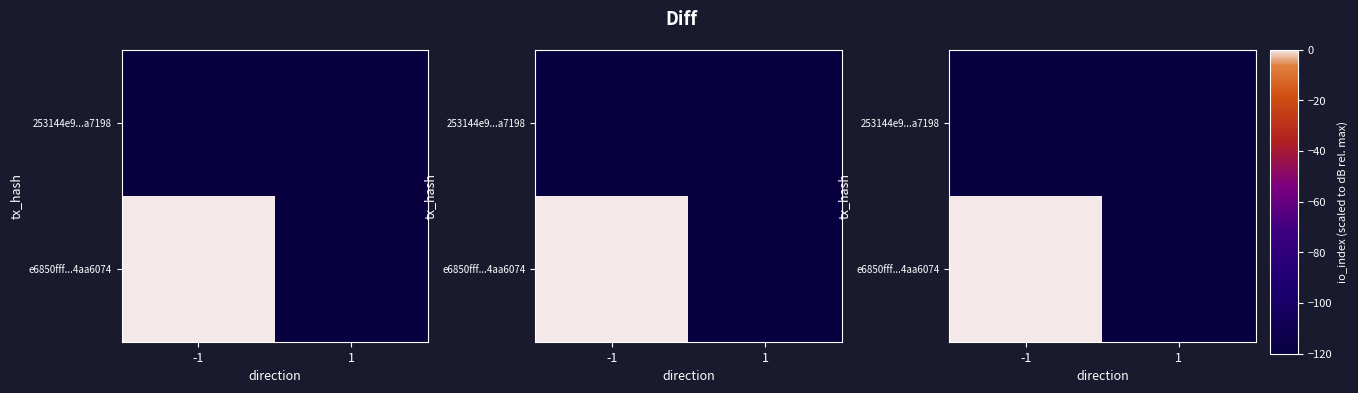

Rank the series at 1 from lowest to highest value.

e6850fff...4aa6074, 253144e9...a7198